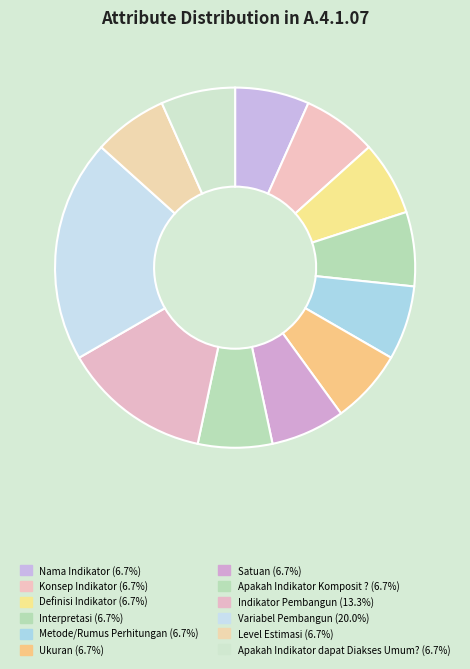

What percentage is NOT represented by Definisi Indikator?

93.3%